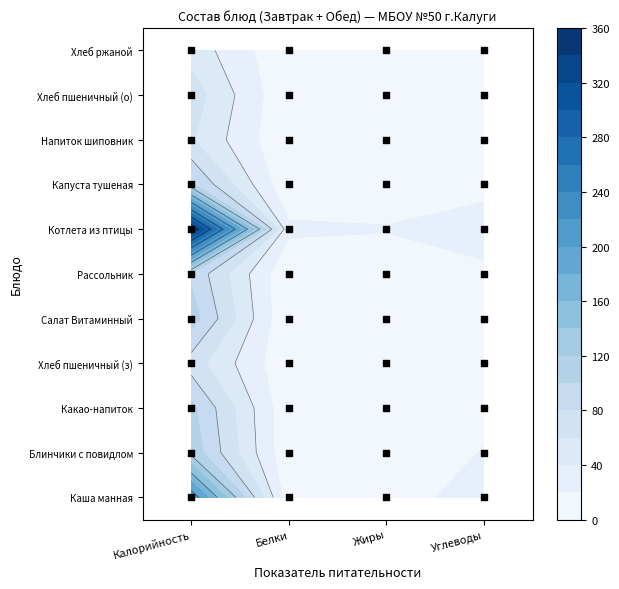

Reading right to left, extract all data points from this chart.

Каша манная: 33.4	6.3	6.2	215.7
Блинчики с повидлом: 20.9	5.7	3.1	113.4
Какао-напиток: 14.6	3.5	3.6	105.5
Хлеб пшеничный (з): 14.8	0.2	2.3	70.5
Салат Витаминный: 6.2	9.1	0.6	109.9
Рассольник: 13.0	4.1	1.8	96.2
Котлета из птицы: 34.7	21.5	24.3	343.7
Капуста тушеная: 10.4	5.1	3.2	103.0
Напиток шиповник: 11.4	0.2	0.6	61.9
Хлеб пшеничный (о): 14.8	0.2	2.3	70.5
Хлеб ржаной: 10.0	0.4	2.0	52.2